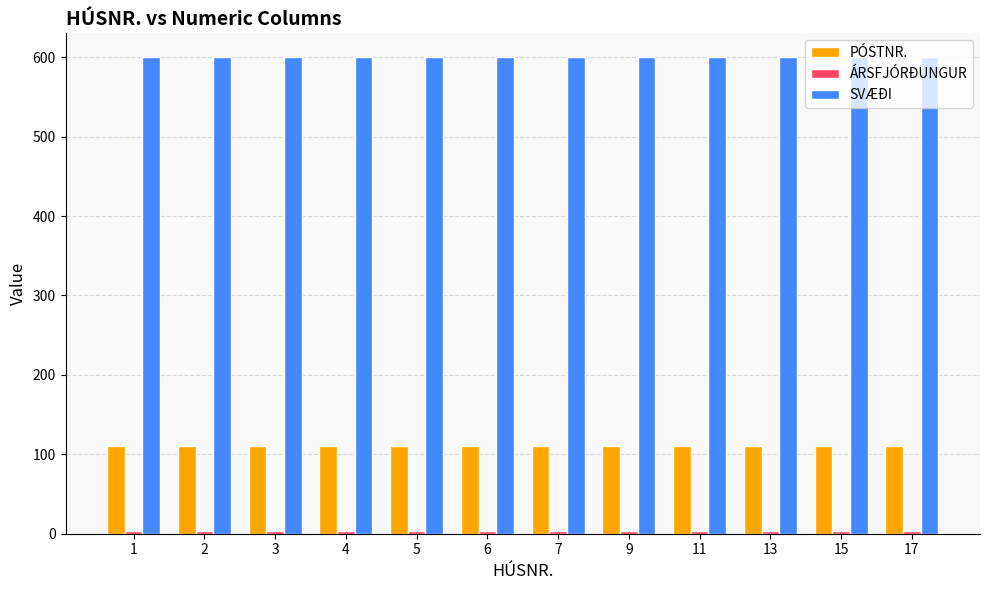

What is the greatest value displayed?

600